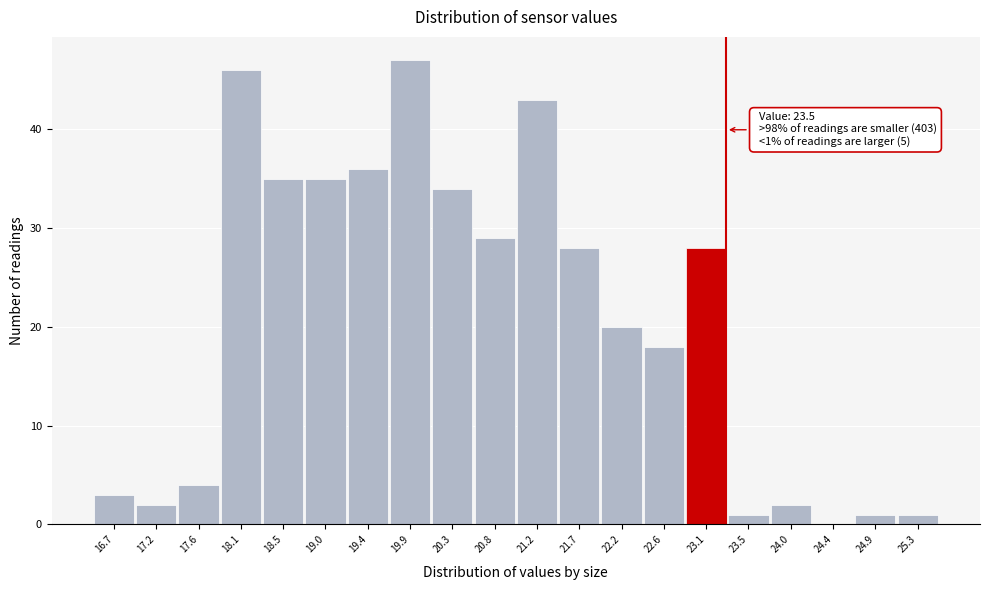

Reading left to right, extract all data points from this chart.

16.7=3	17.2=2	17.6=4	18.1=46	18.5=35	19.0=35	19.4=36	19.9=47	20.3=34	20.8=29	21.2=43	21.7=28	22.2=20	22.6=18	23.1=28	23.5=1	24.0=2	24.4=0	24.9=1	25.3=1